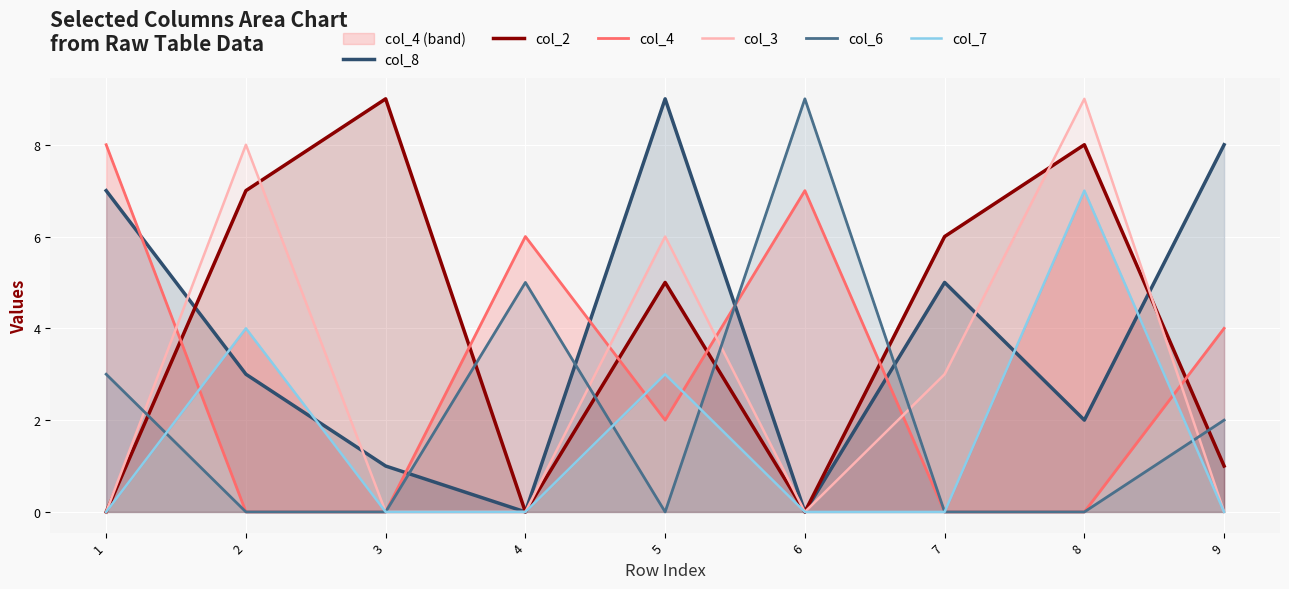

The col_8 series shows 1 at 8. True or false?

False